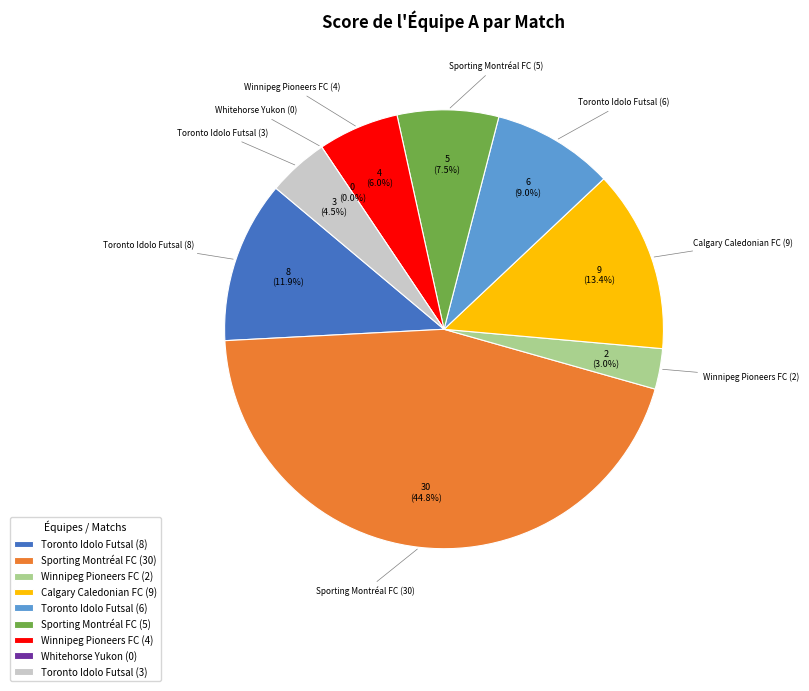

Does any single category account for the majority?

No